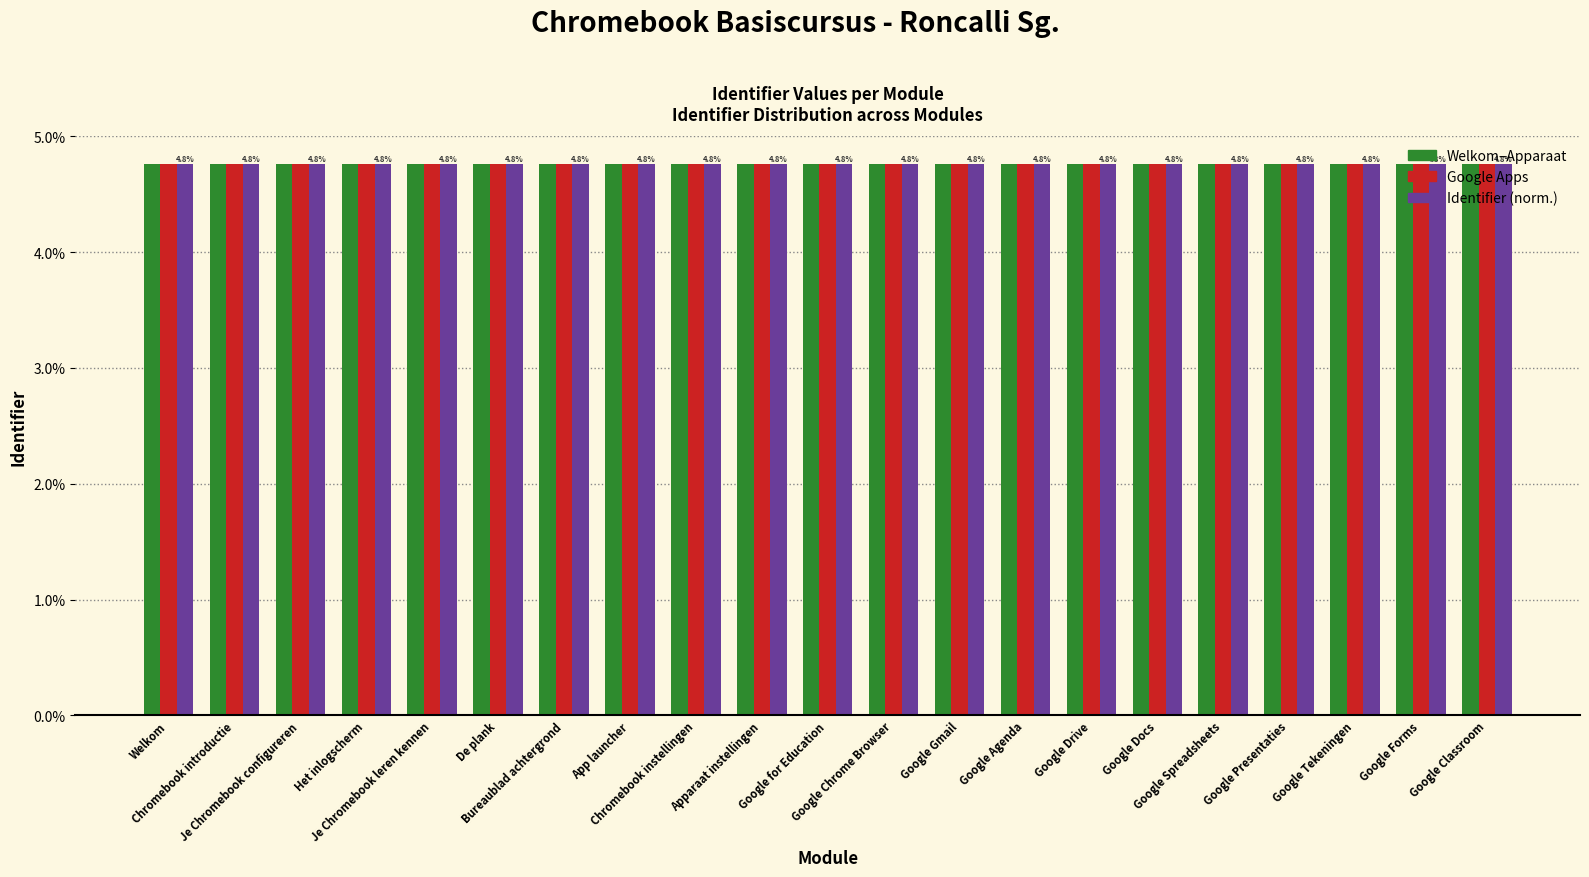

Count the Identifier (norm.) values in the range 4 to 5.

21